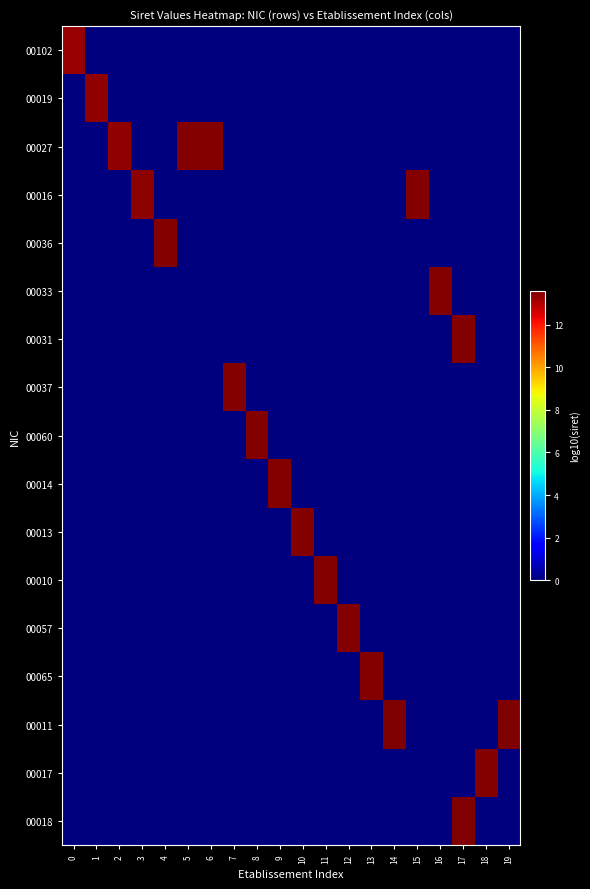

Count the number of categories in the chart.

20